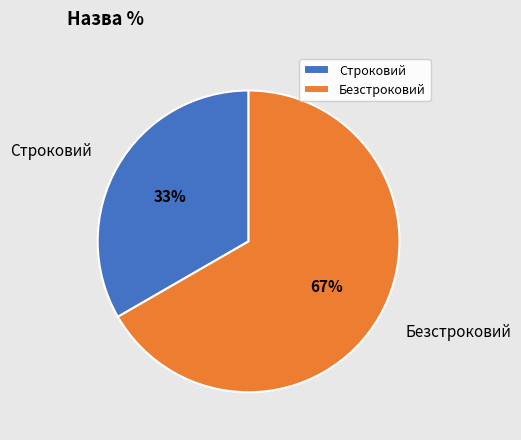

Which slice is the largest?

Безстроковий